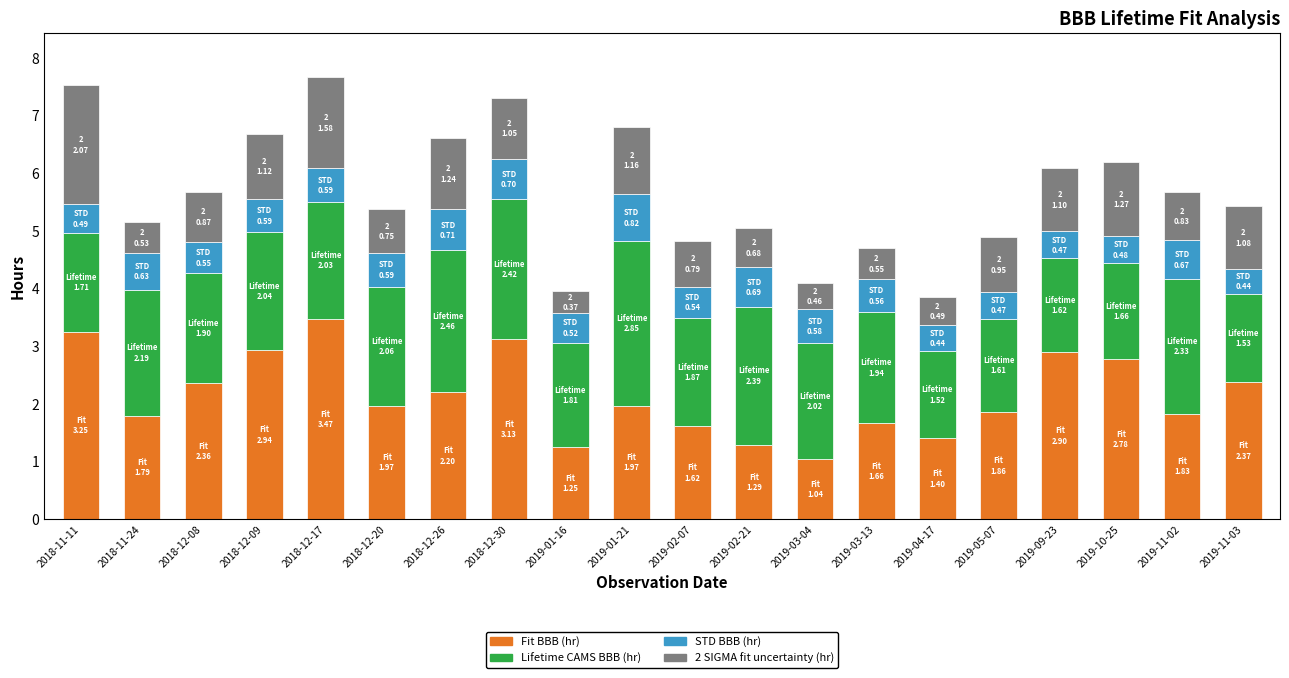

What is the sum of the Fit BBB (hr) values at 2019-03-04 and 2019-10-25?

3.8